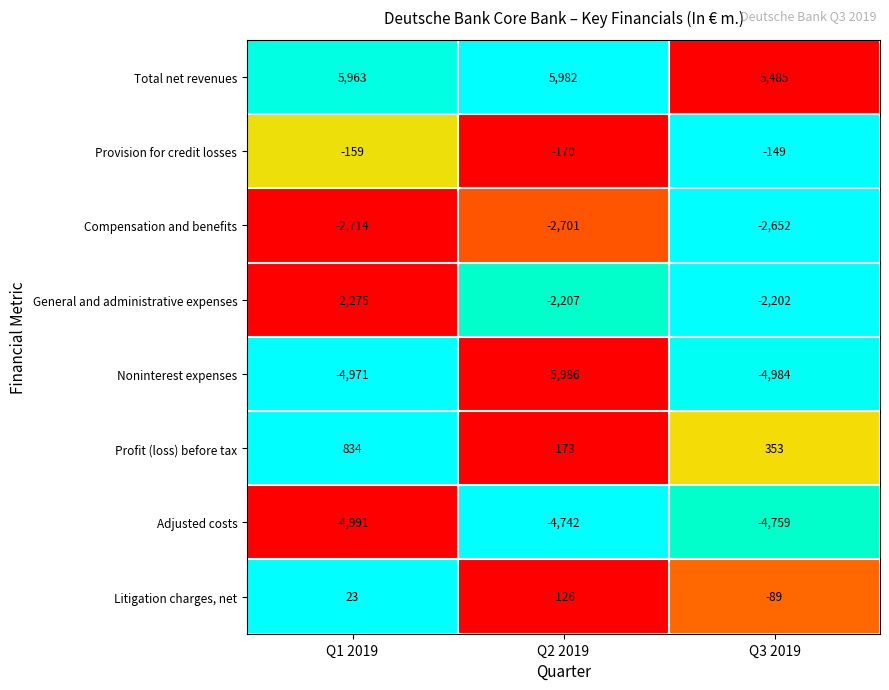

Reading left to right, transcribe all the data shown in this chart.

Total net revenues: 5963	5982	5485
Provision for credit losses: -159	-170	-149
Compensation and benefits: -2714	-2701	-2652
General and administrative expenses: -2275	-2207	-2202
Noninterest expenses: -4971	-5986	-4984
Profit (loss) before tax: 834	-173	353
Adjusted costs: -4991	-4742	-4759
Litigation charges, net: 23	-126	-89